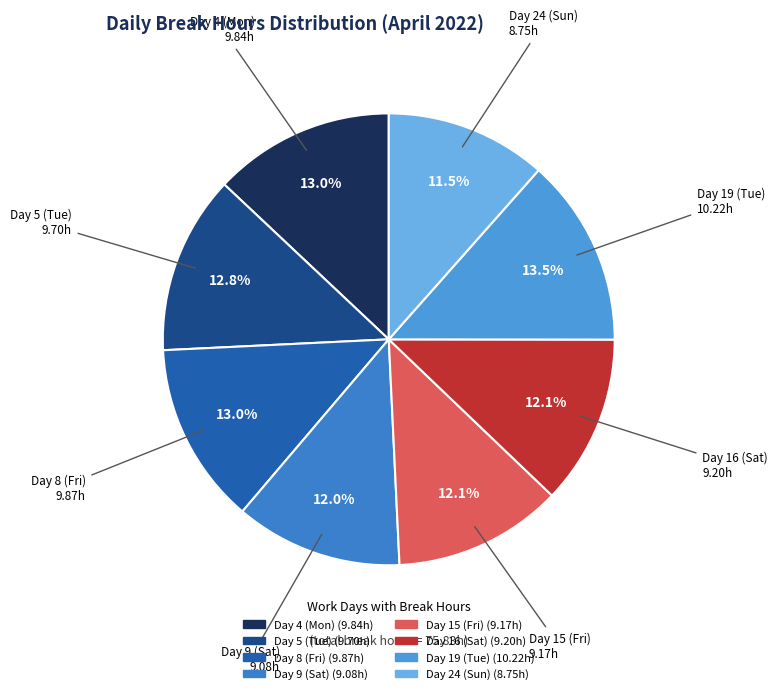

To the nearest percent, what is the combined percentage of Day 15 (Fri) and Day 5 (Tue)?

25%